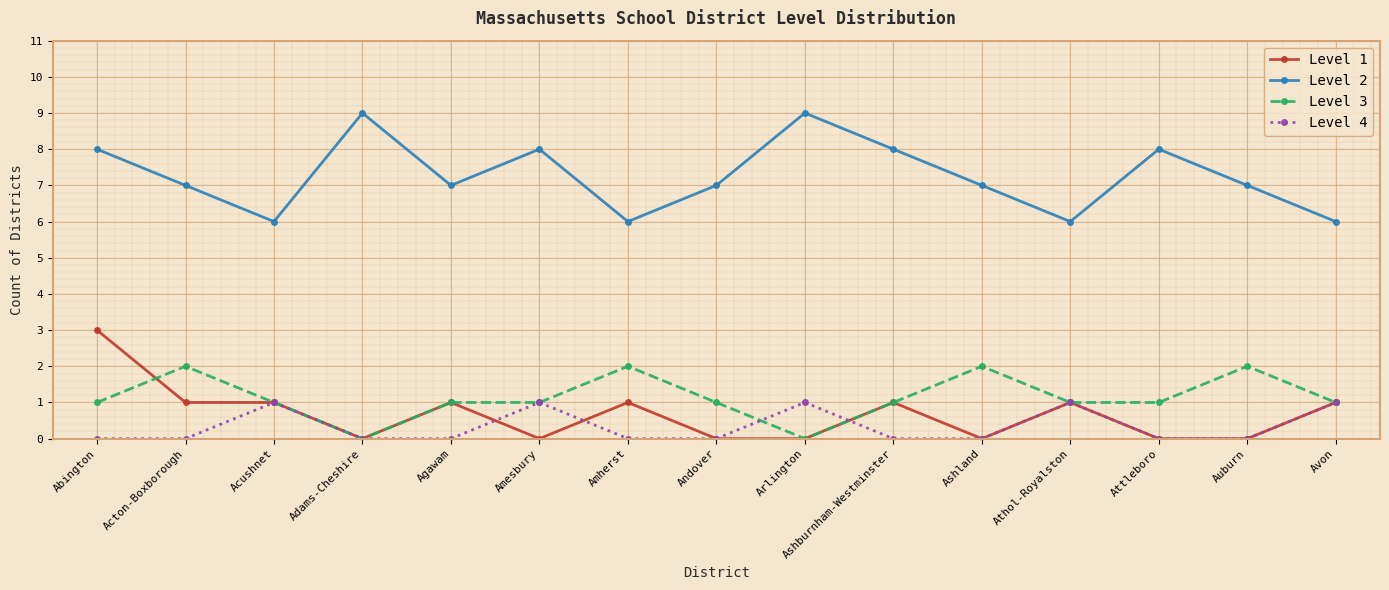

True or false: Level 2 and Level 4 cross at least once.

False